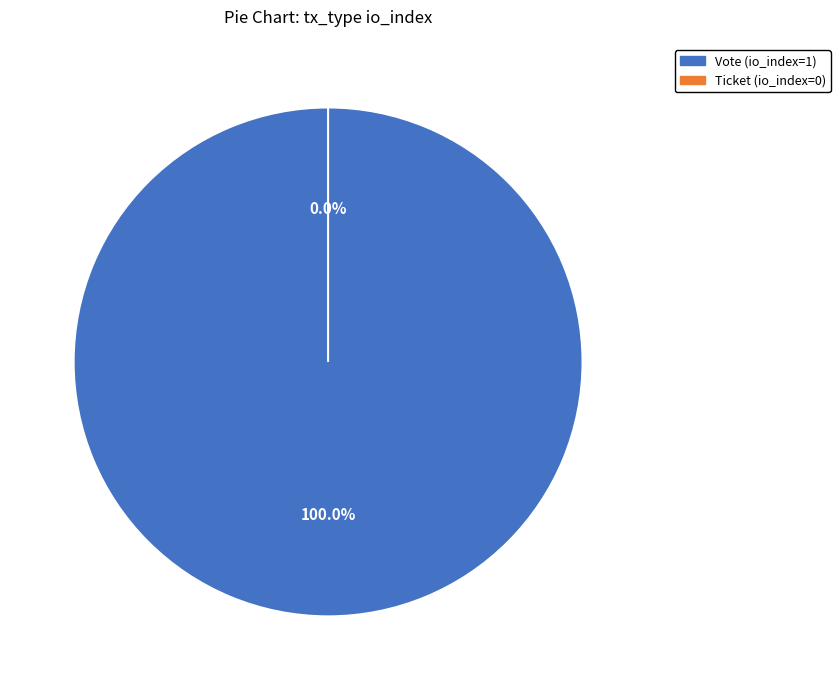

How many slices are in this pie chart?

2